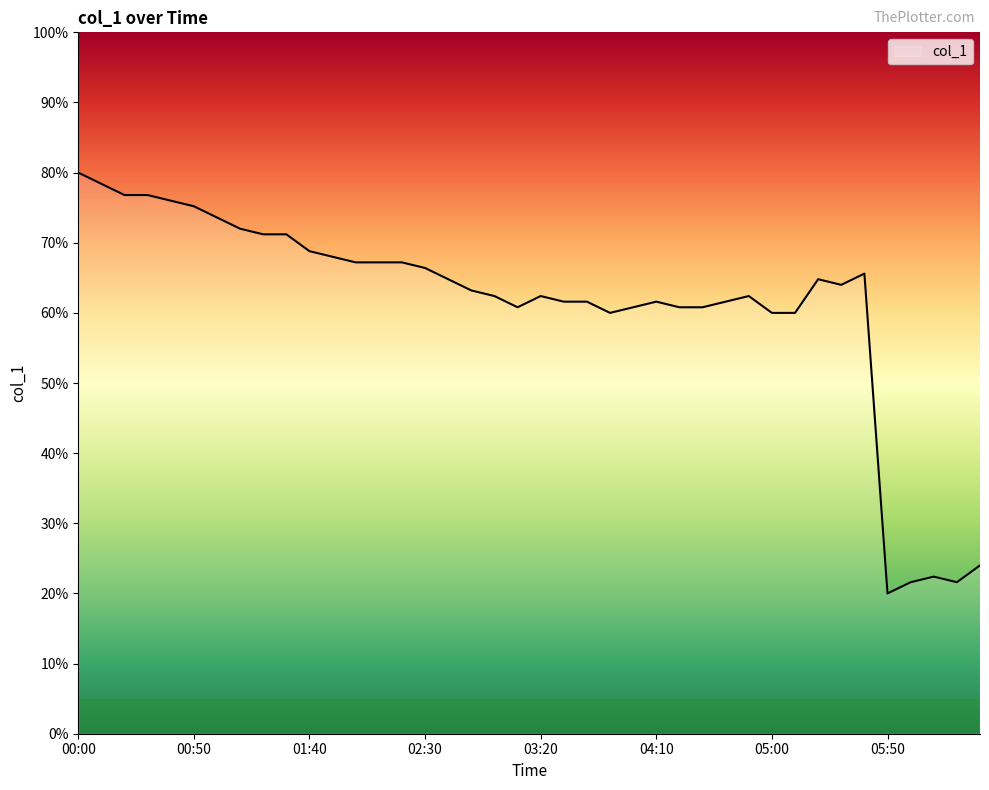

What is the smallest value displayed?

20.0